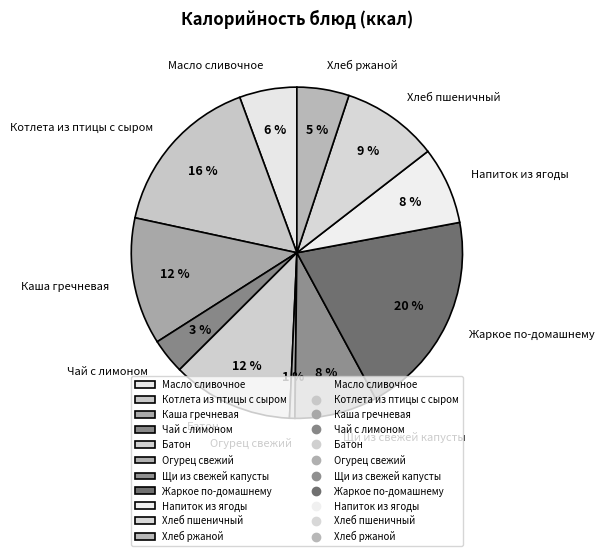

The Напиток из ягоды slice represents 23% of the pie. True or false?

False